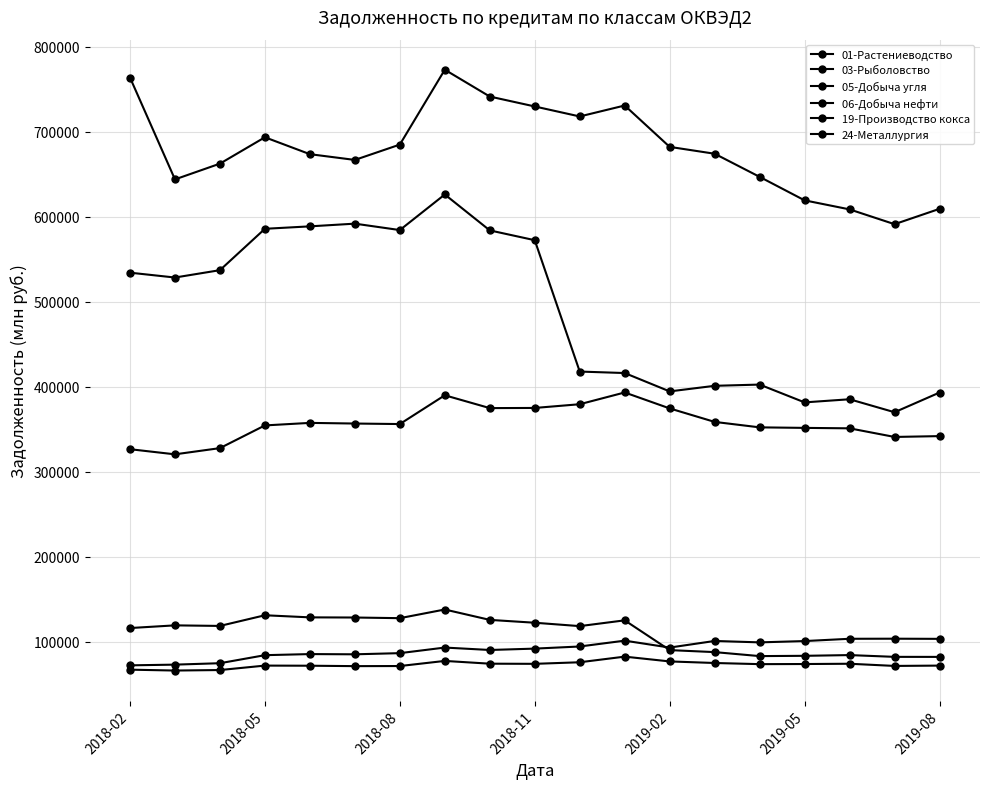

How many lines are shown in the chart?

6